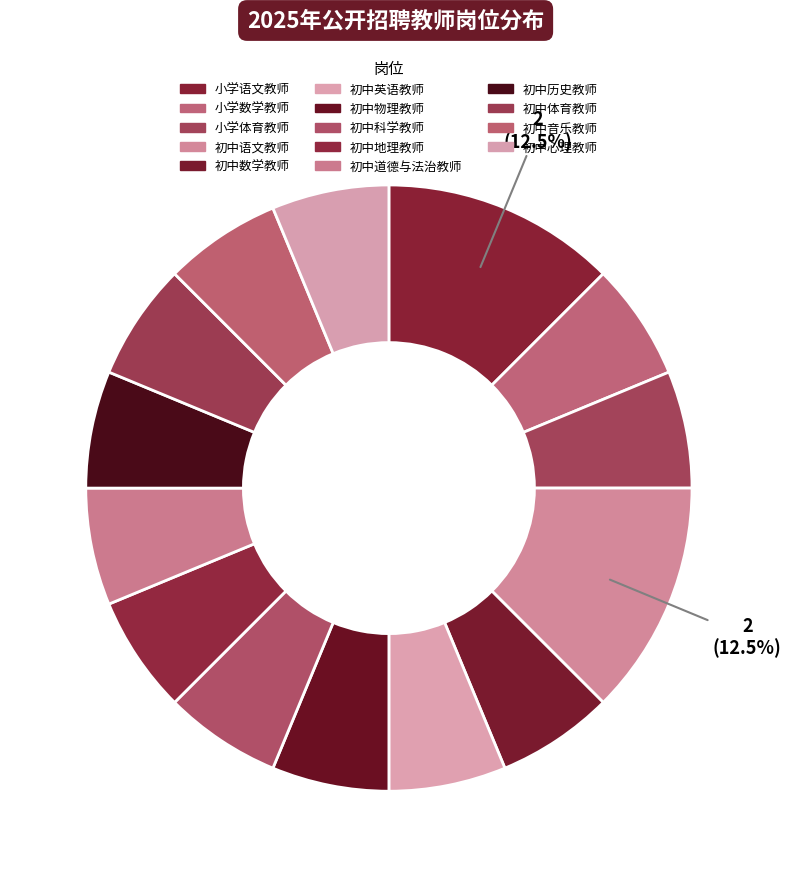

What is the ratio of the value at 初中体育教师 to the value at 小学语文教师?

0.5